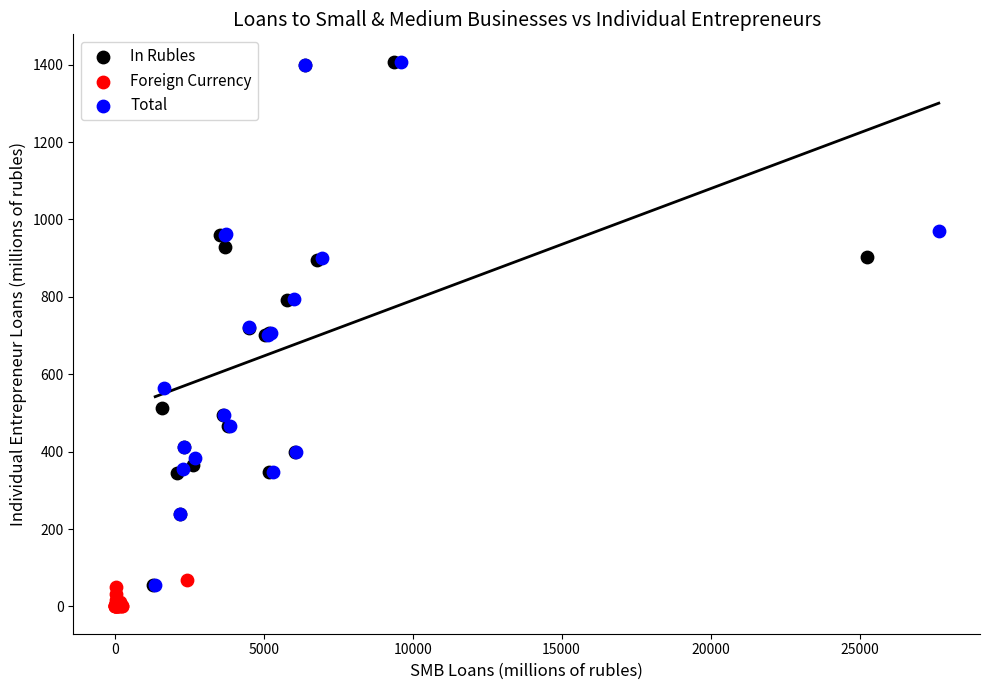

Which series contains the lowest Y value?

Foreign Currency